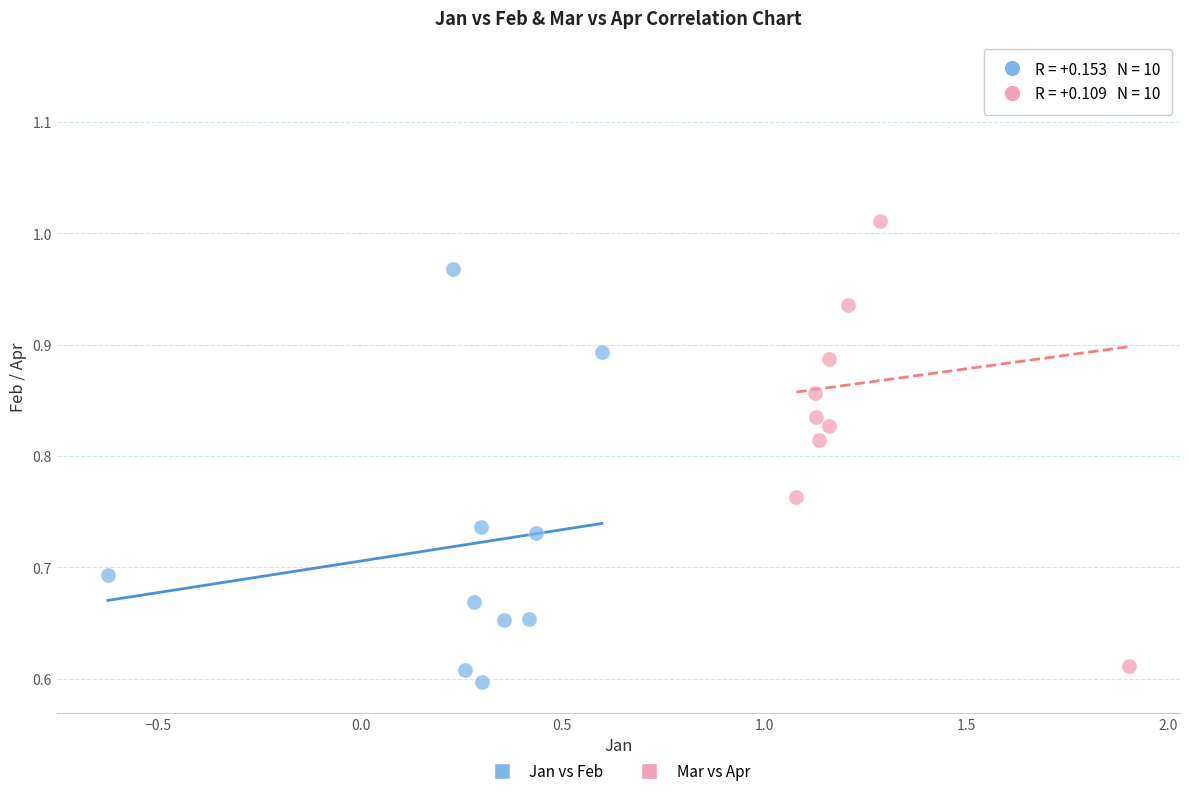

Which series has the widest spread of Y values?

Mar vs Apr